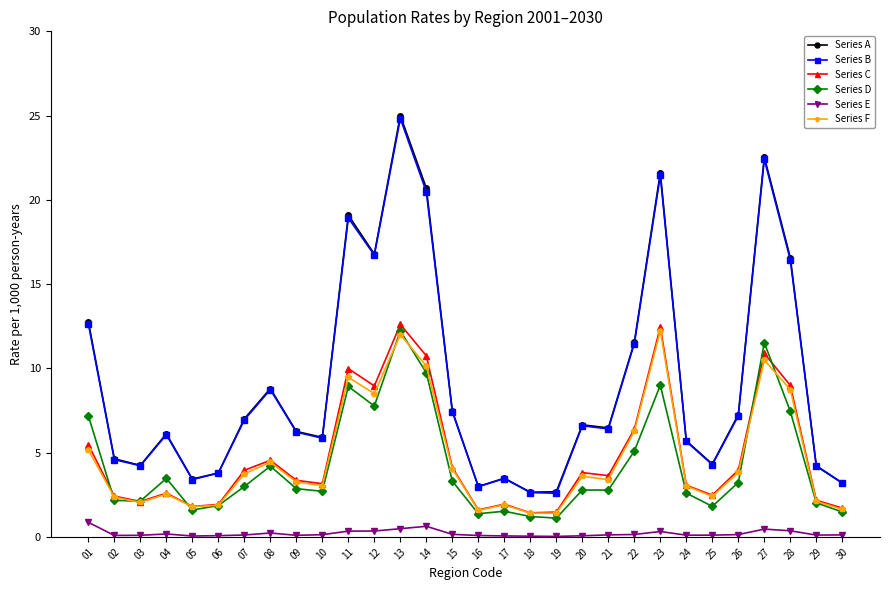

How many series are shown in this chart?

6